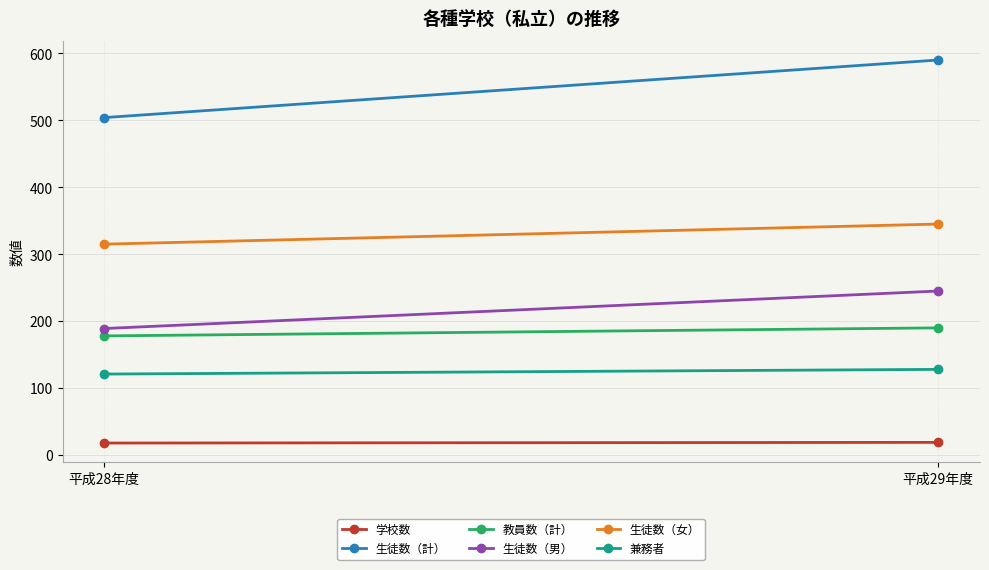

What is the difference between the highest and lowest values at 平成29年度?

571